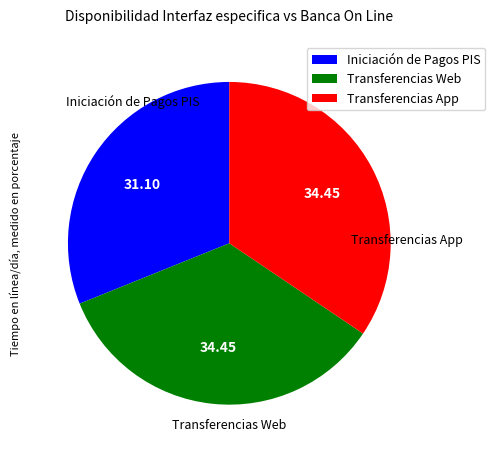

Is there any slice that represents more than half of the pie?

No